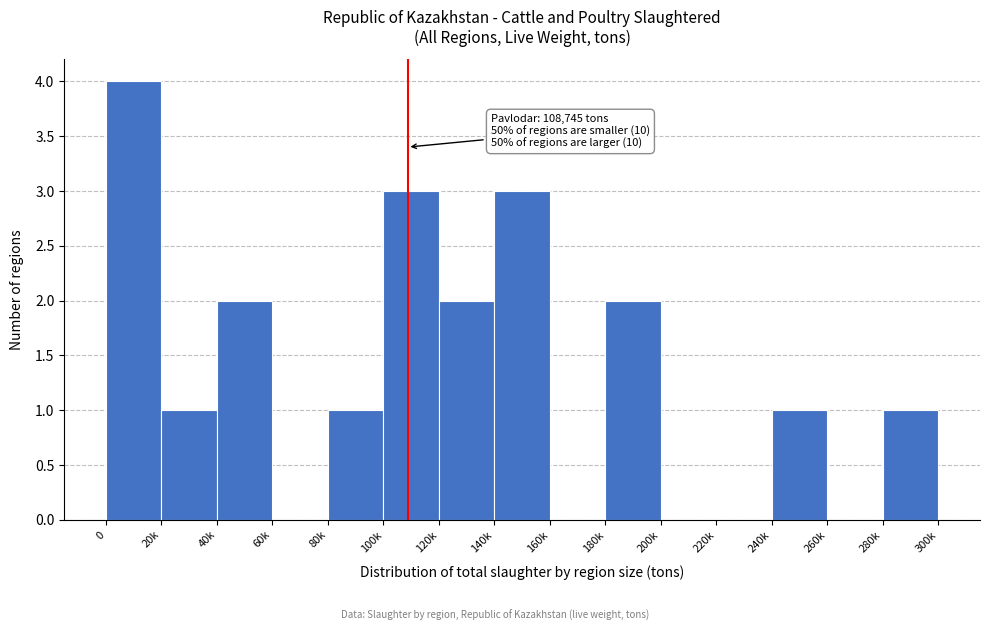

Reading left to right, what are all the values shown in this chart?

0=4	20k=1	40k=2	60k=0	80k=1	100k=3	120k=2	140k=3	160k=0	180k=2	200k=0	220k=0	240k=1	260k=0	280k=1